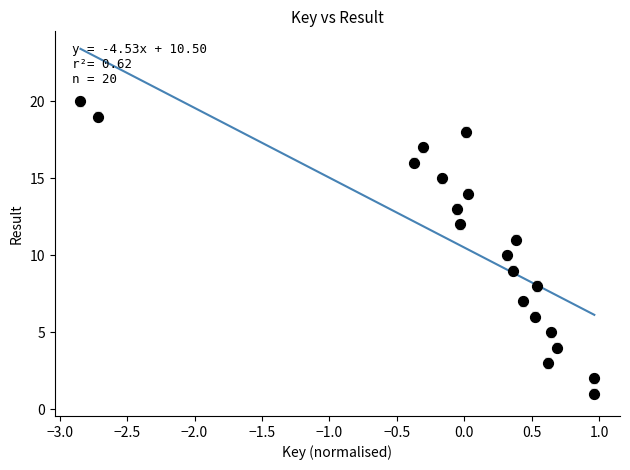

What is the range of Y values (max minus min)?

19